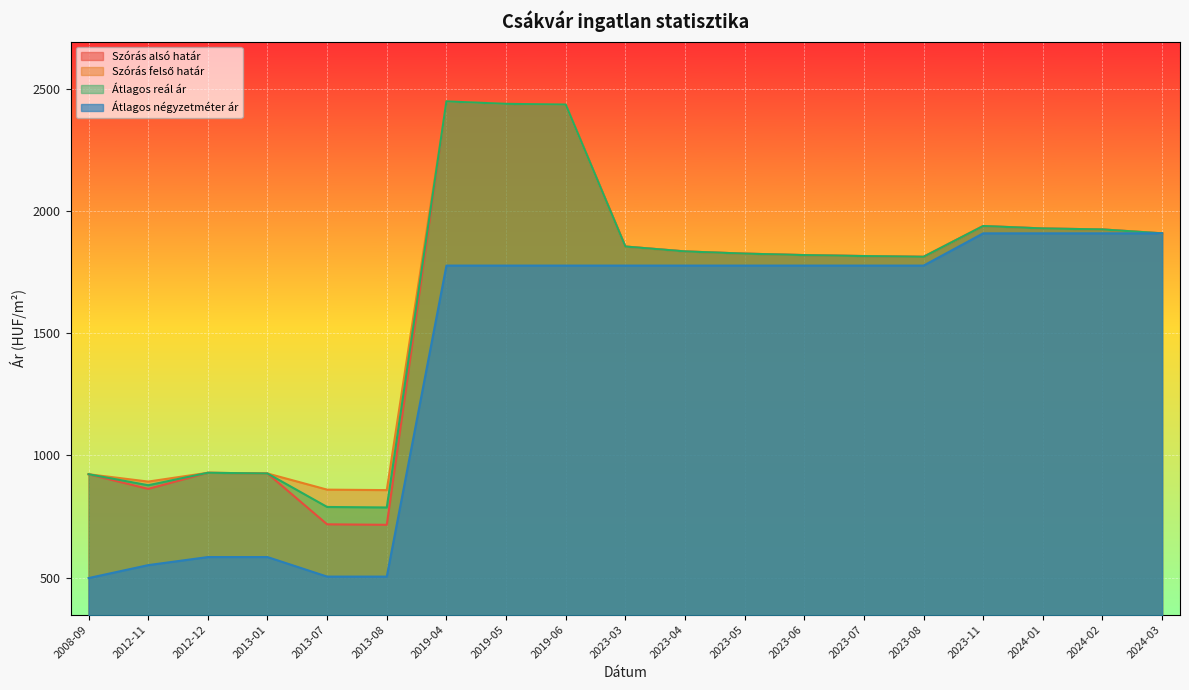

What are all the series names shown in the legend?

Szórás alsó határ, Szórás felső határ, Átlagos reál ár, Átlagos négyzetméter ár